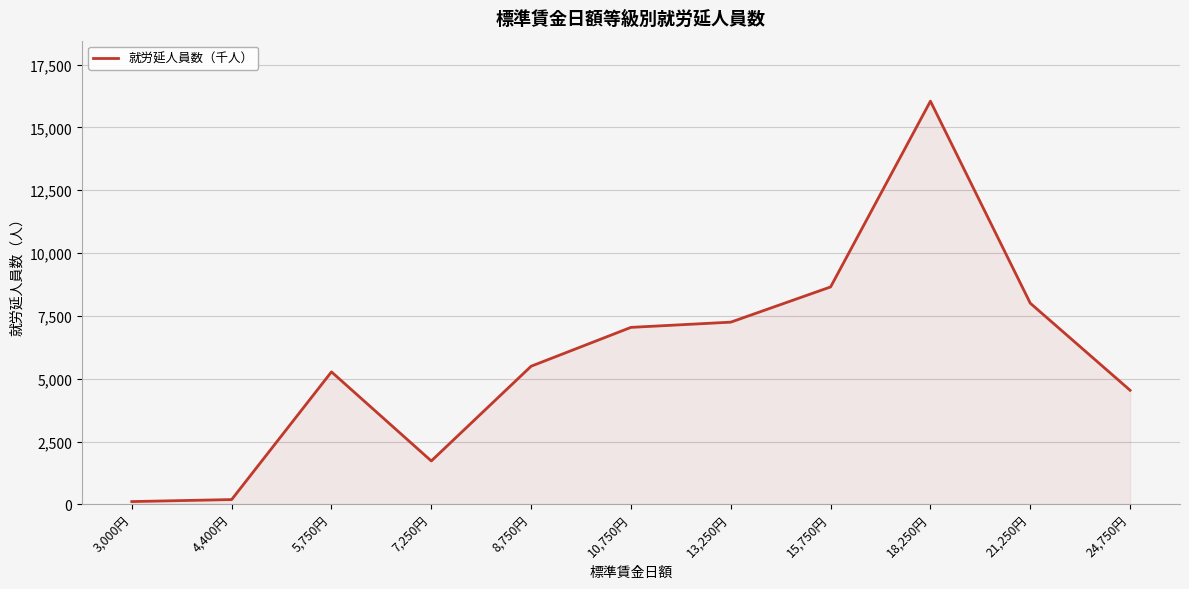

Which category has the highest value across all series?

18,250円